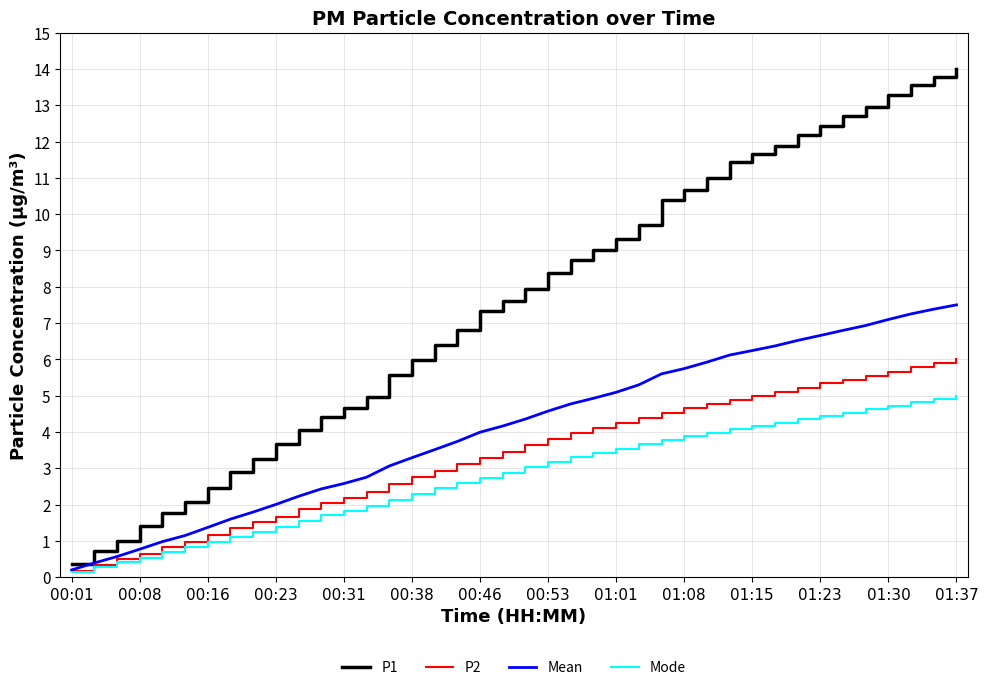

How many series are shown in this chart?

4